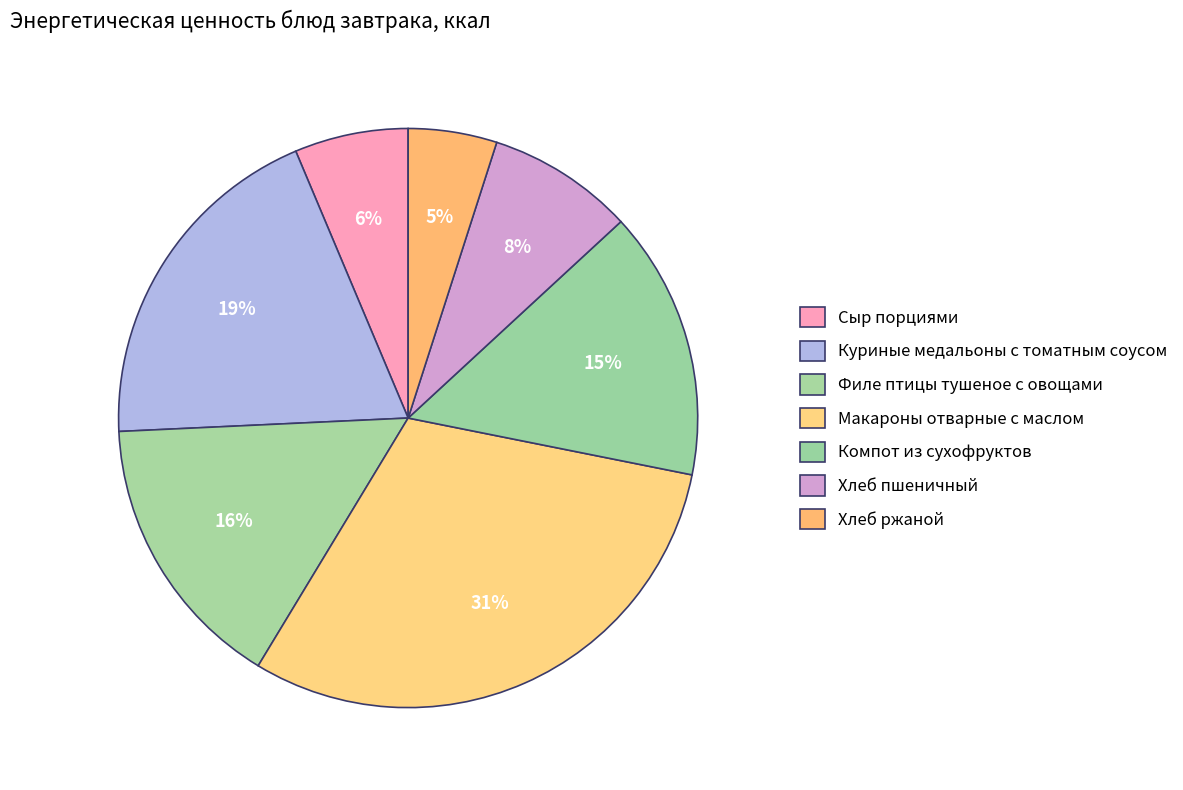

How many slices are in this pie chart?

7